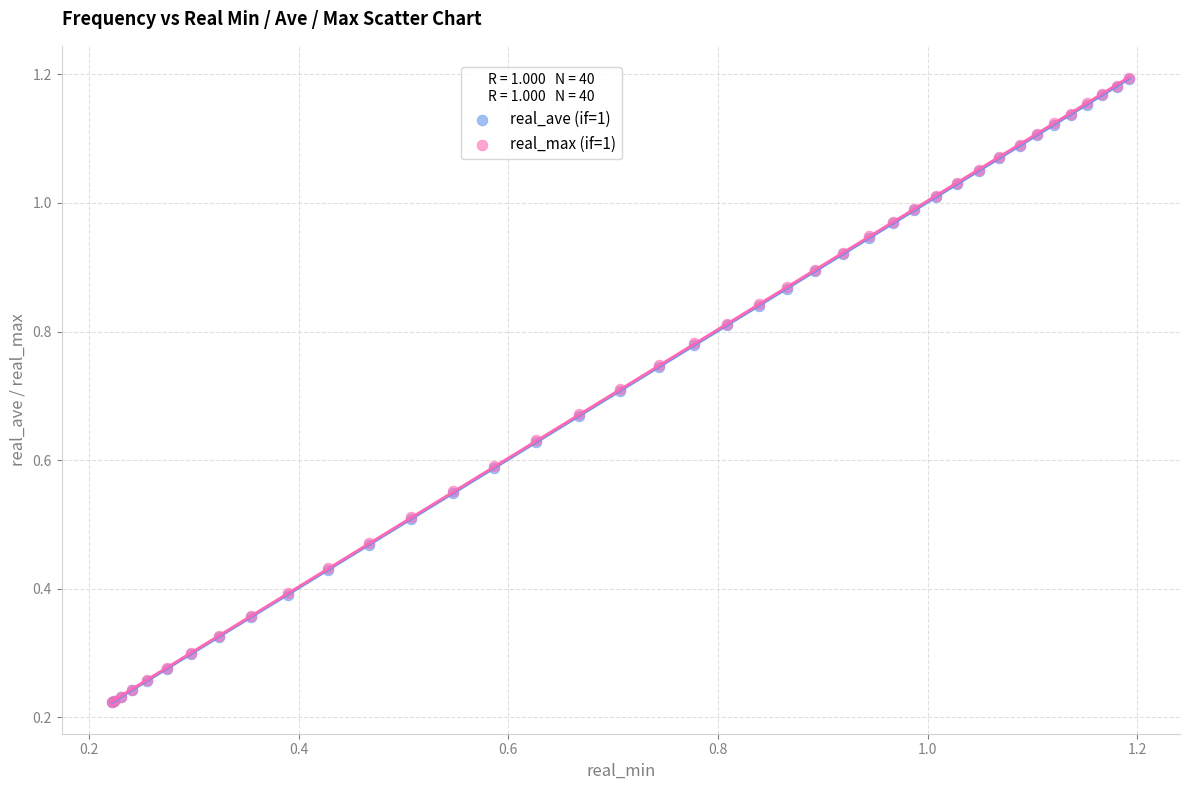

What are all the series names shown in the legend?

real_ave (if=1), real_max (if=1)